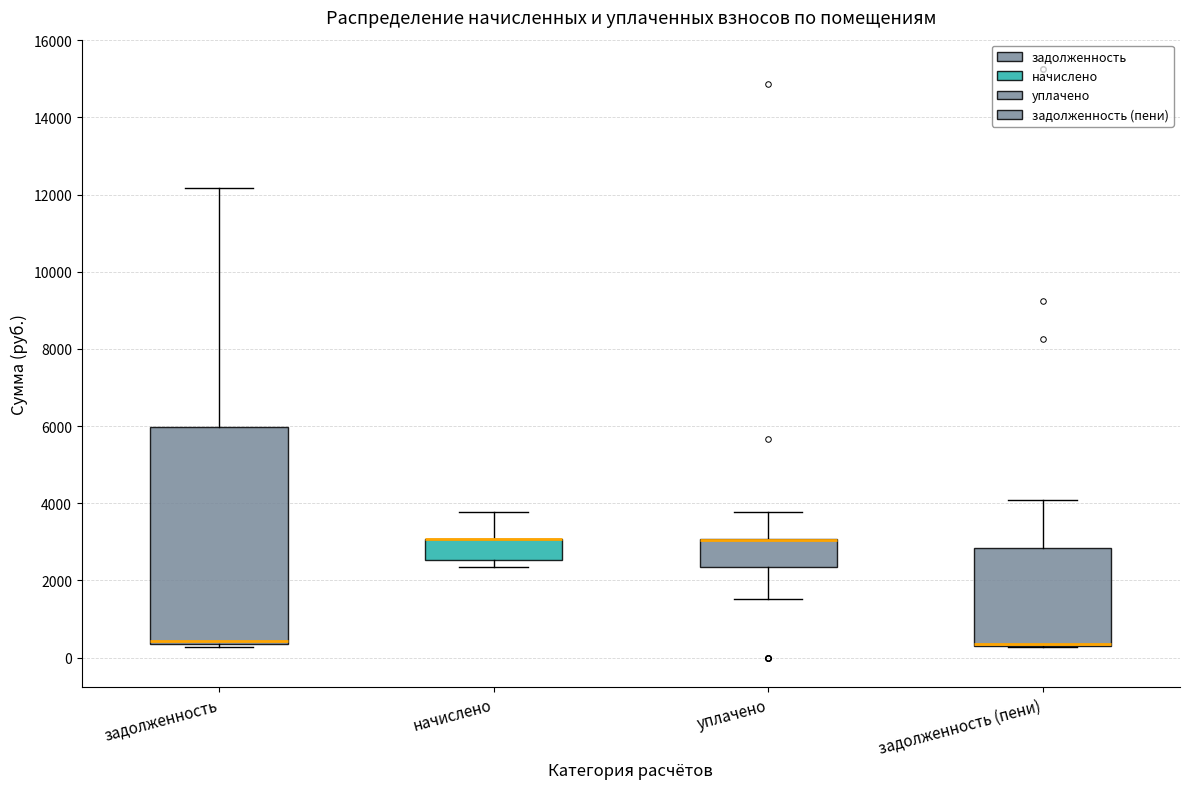

Where does the upper whisker of the box for задолженность end on the y-axis? The values are not printed on the chart, so give them approximately, as read against the axis.

12200